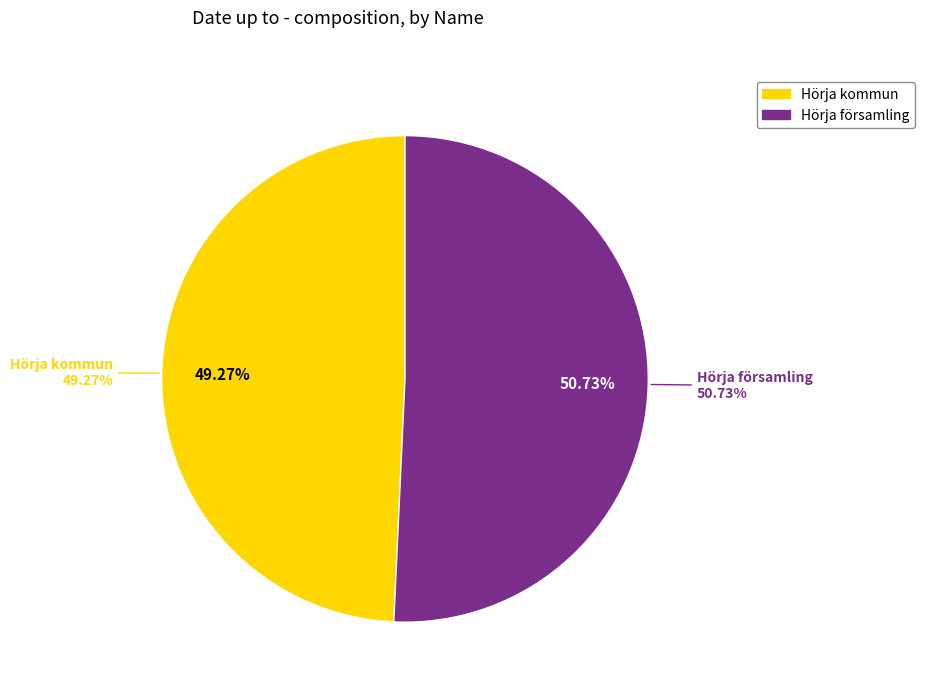

Is it true that Hörja kommun is 61% of the pie?

False